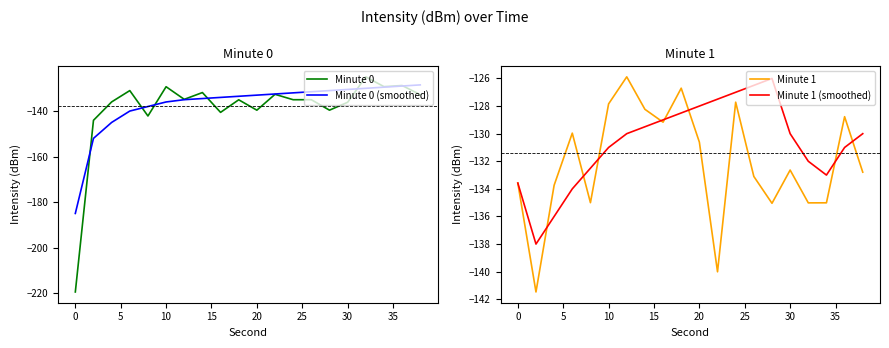

In Minute 1, how many points are higher than both neighbors (excluding endpoints)?

6